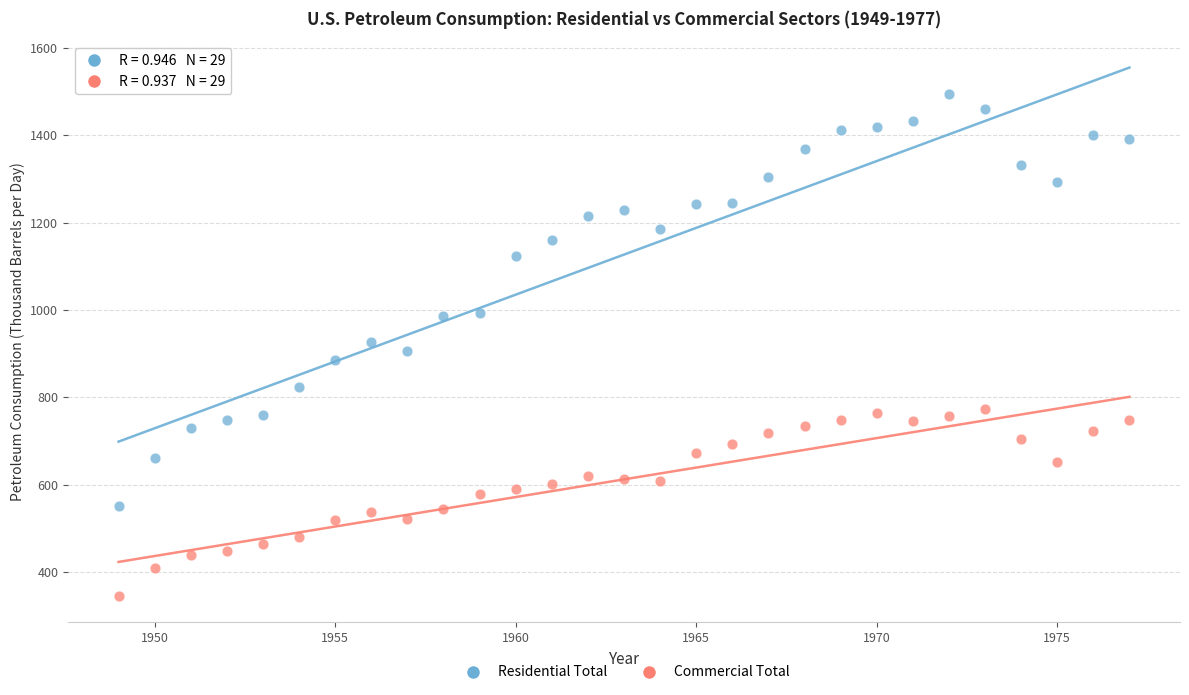

Which series reaches the maximum Y coordinate?

Residential Total